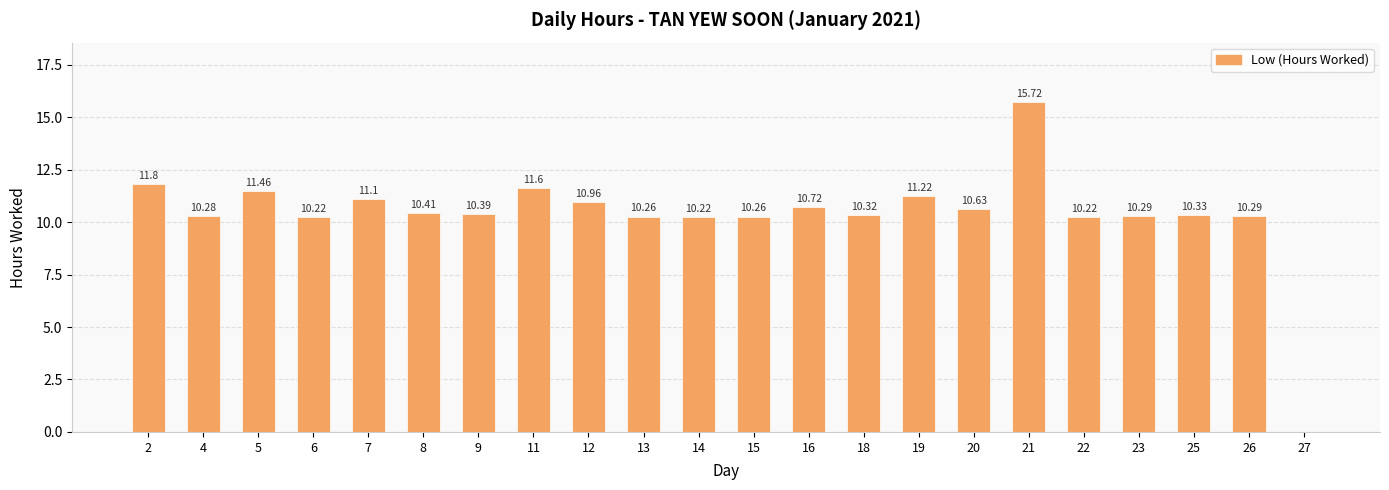

What is the ratio of the value at 5 to the value at 11?

1.0